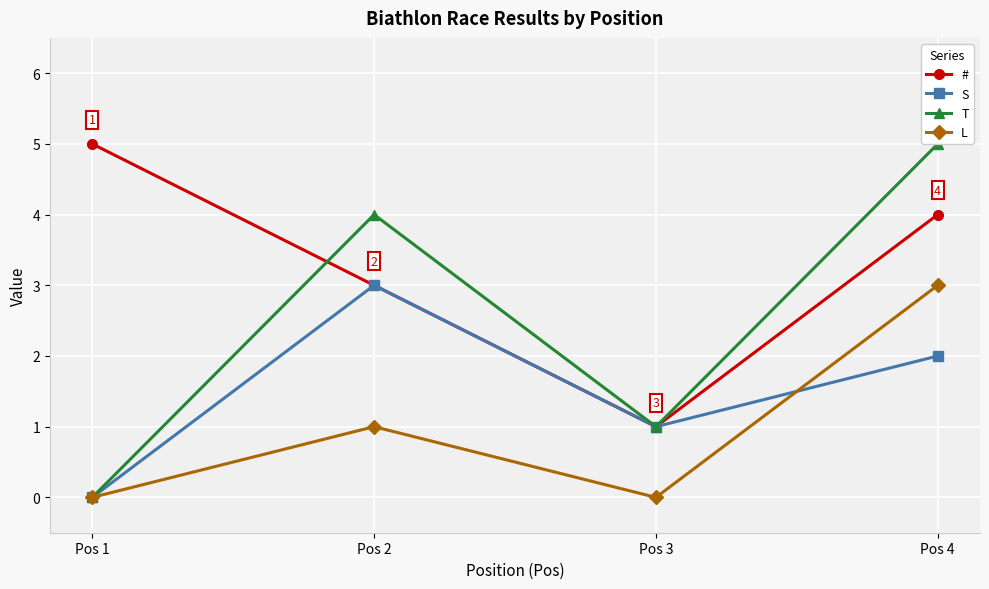

What is the difference between the maximum and minimum values in the # series?

4